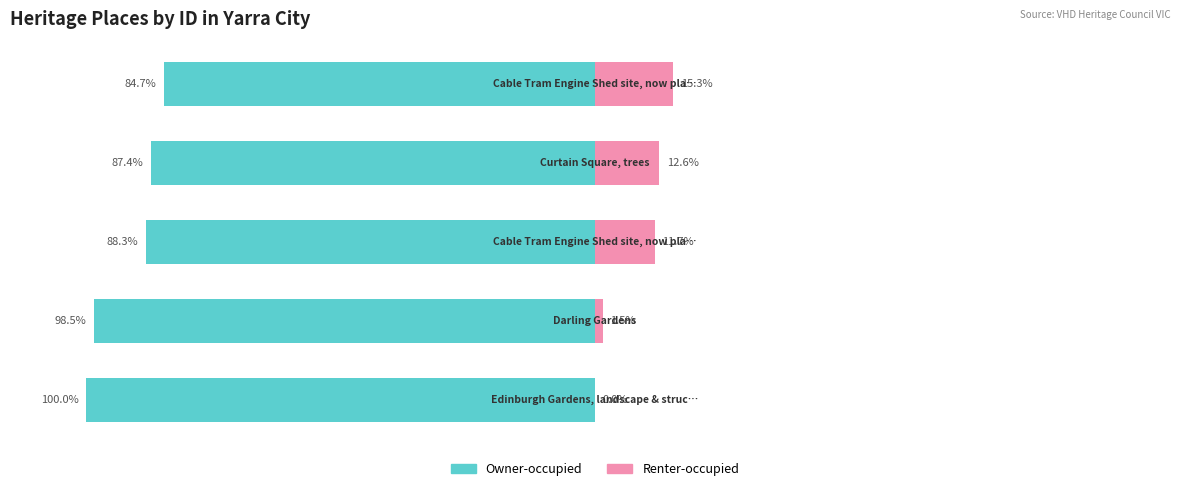

What is the difference between the Renter-occupied values at 4 and 2?

11.7